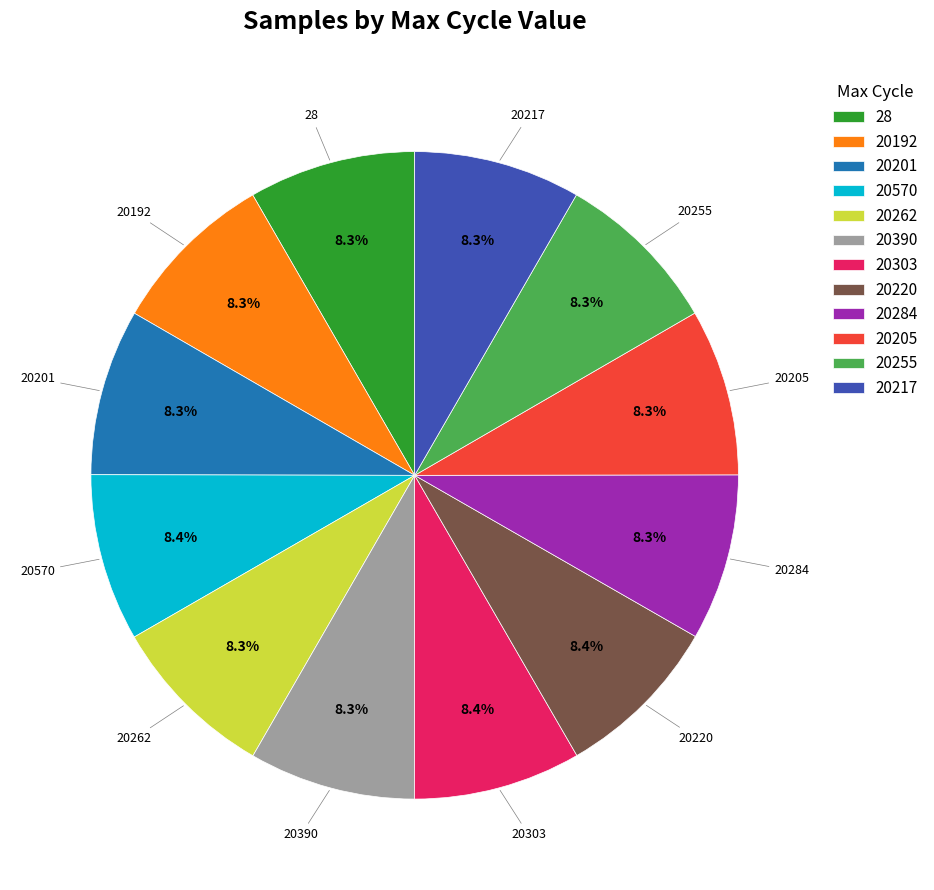

To the nearest percent, what percentage of the pie is 20255?

8%